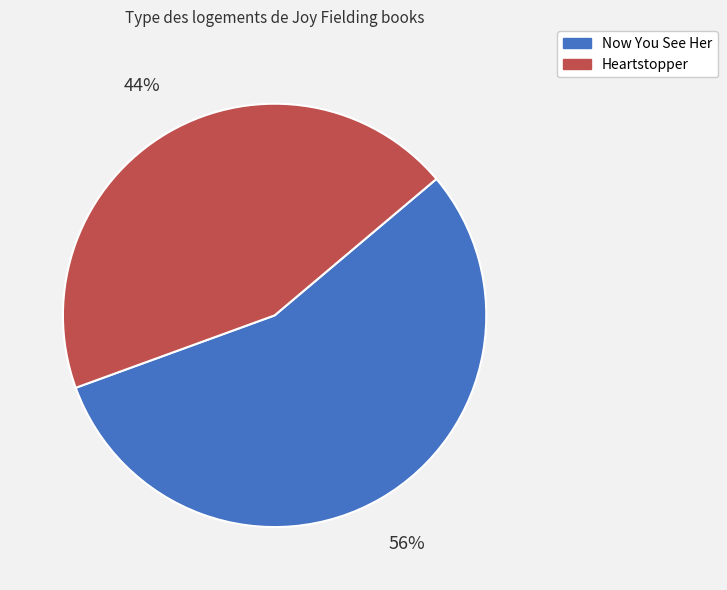

The Heartstopper slice represents 44% of the pie. True or false?

True